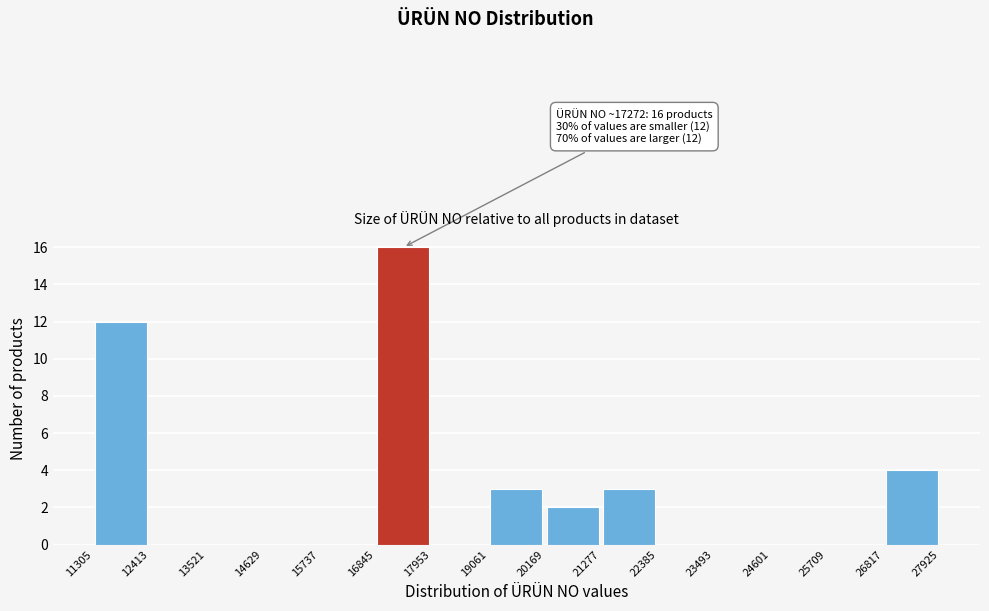

Which range on the x-axis has the tallest bar?

16845 to 17953